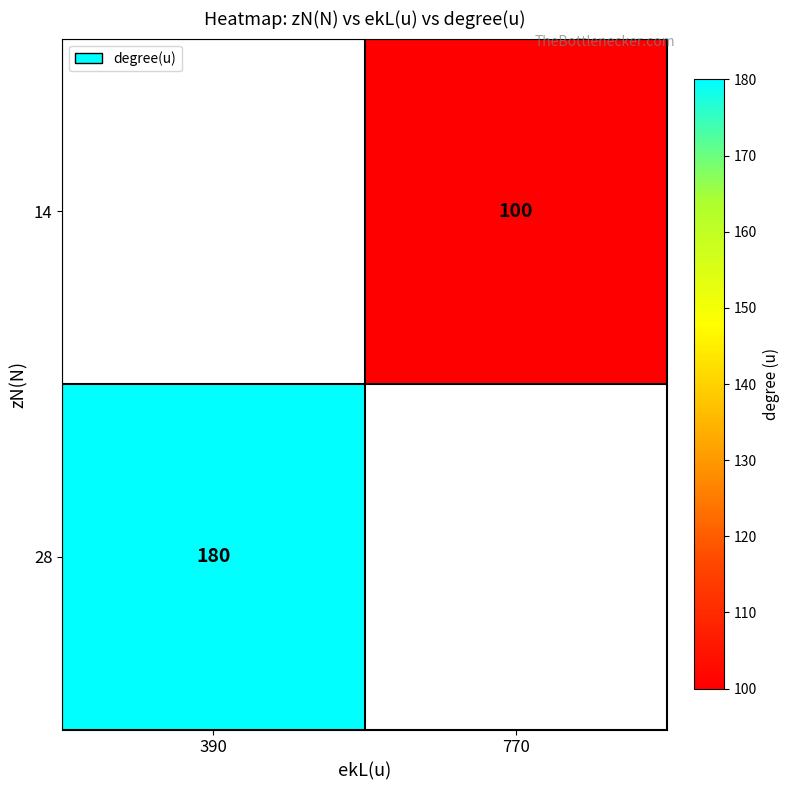

True or false: 14 has a value of 100 at 770.

True